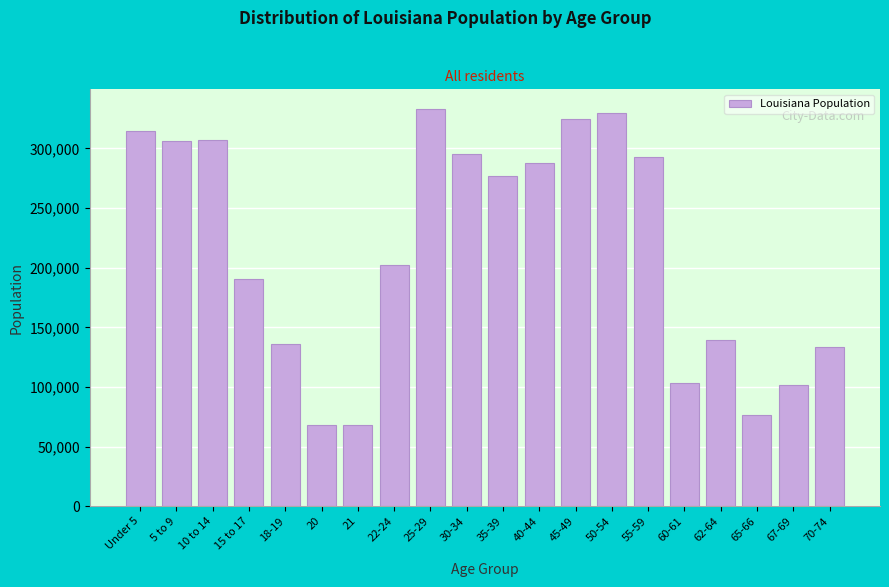

What is the average value?

214375